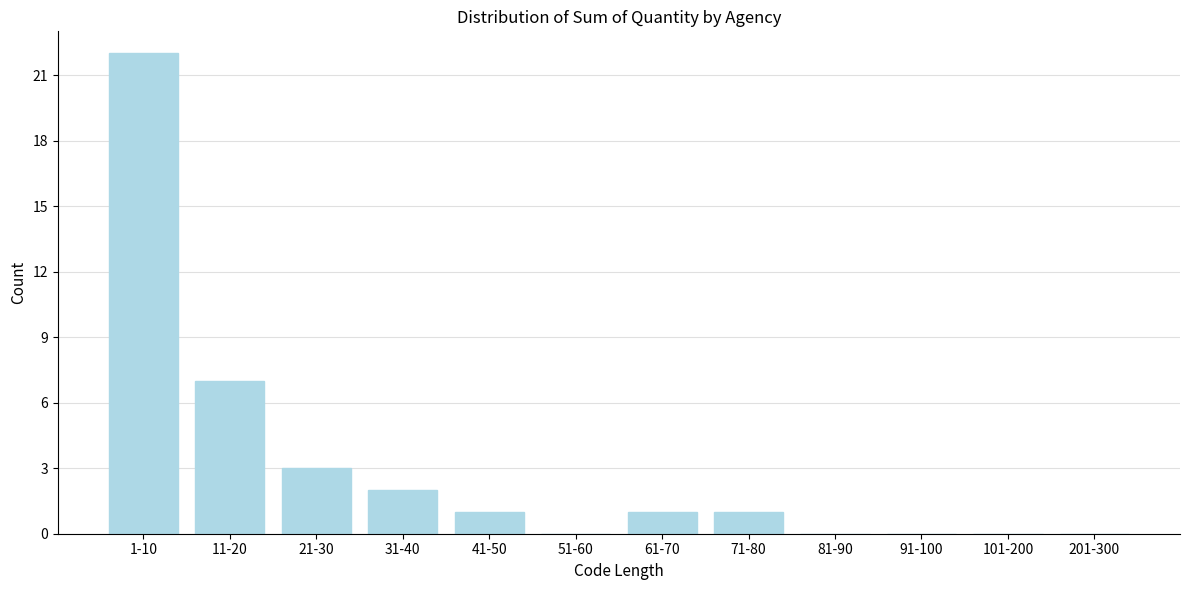

Reading right to left, extract all data points from this chart.

201-300=0	101-200=0	91-100=0	81-90=0	71-80=1	61-70=1	51-60=0	41-50=1	31-40=2	21-30=3	11-20=7	1-10=22